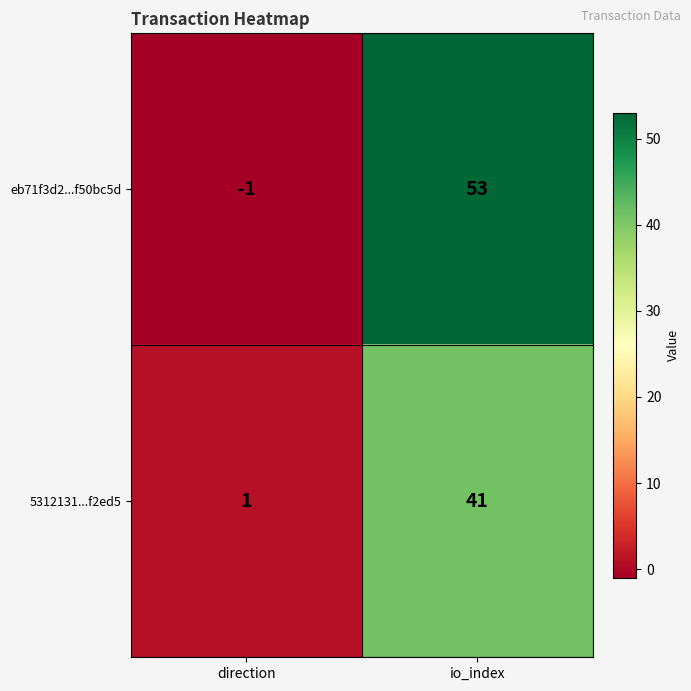

Which series changed the most between direction and io_index?

eb71f3d2...f50bc5d